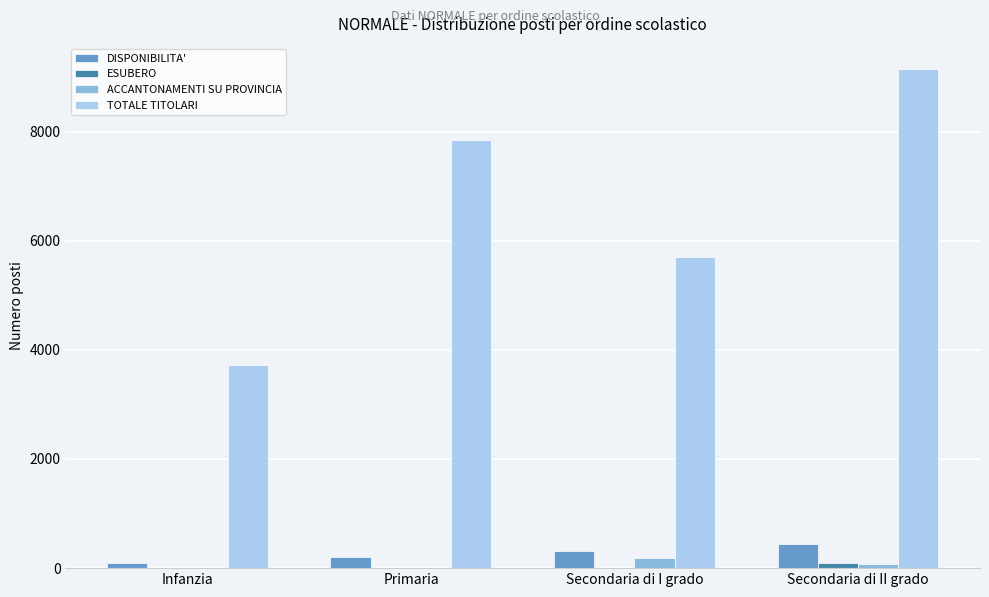

What is the sum of all ACCANTONAMENTI SU PROVINCIA values?

260